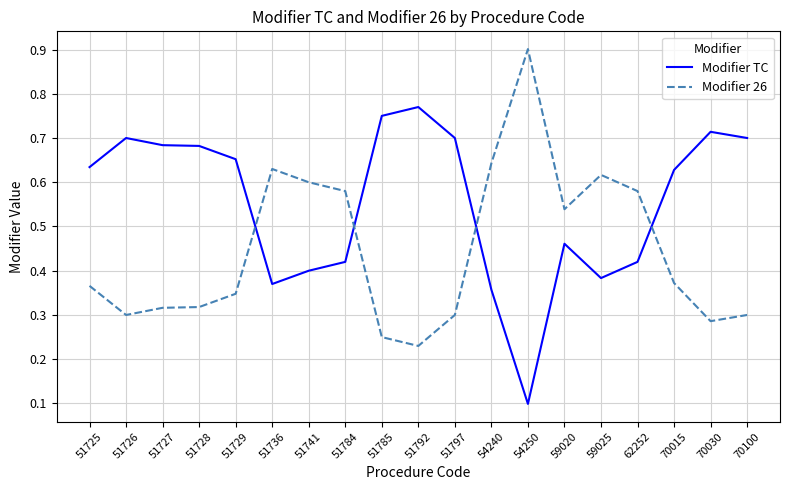

After their last crossing, which series has the higher values: Modifier 26 or Modifier TC?

Modifier TC